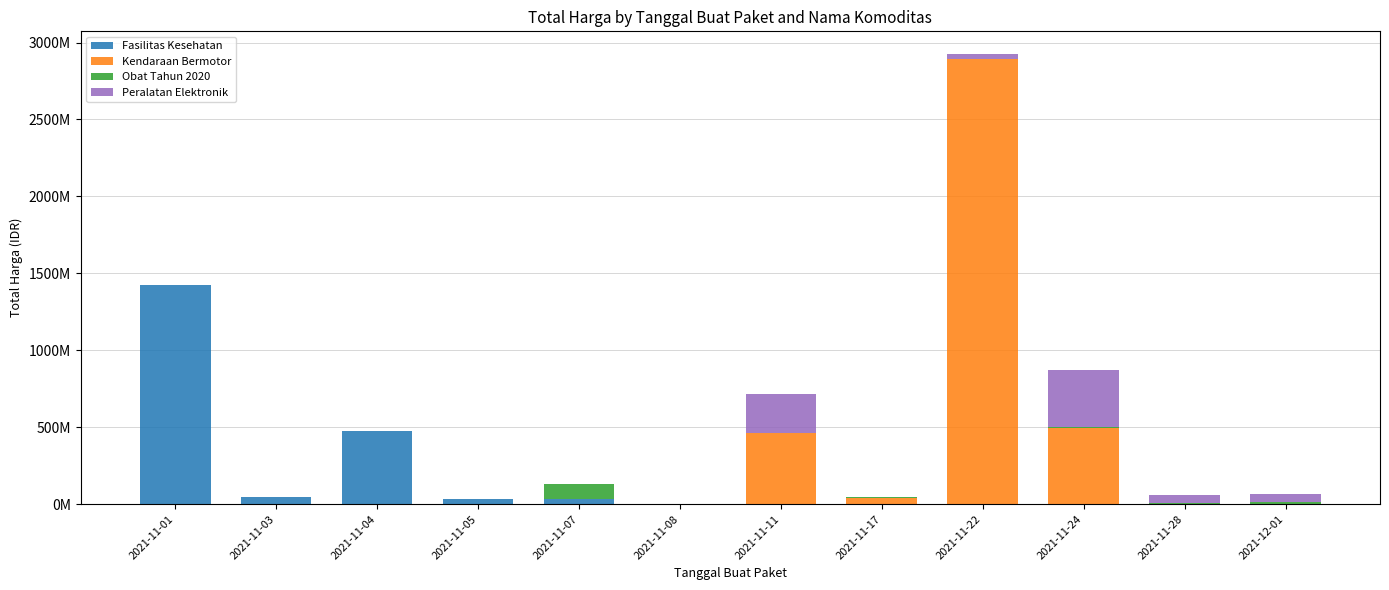

Rank the categories by Fasilitas Kesehatan value from lowest to highest.

2021-11-11, 2021-11-17, 2021-11-22, 2021-11-24, 2021-11-28, 2021-12-01, 2021-11-08, 2021-11-07, 2021-11-05, 2021-11-03, 2021-11-04, 2021-11-01